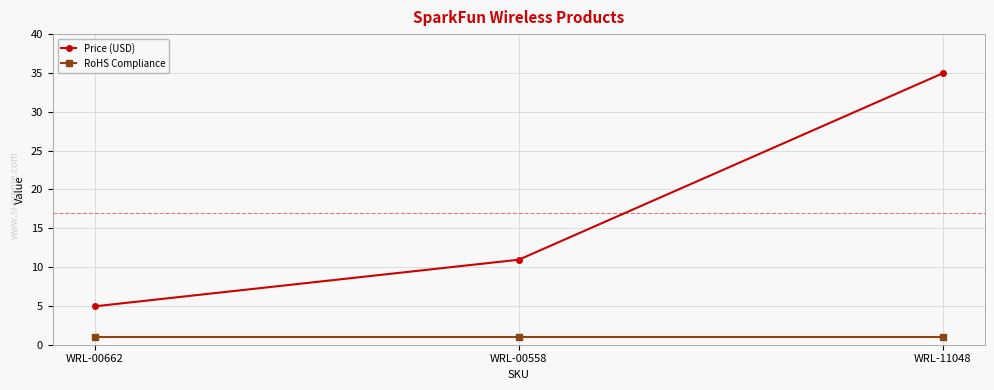

What is the average value of the RoHS Compliance series?

1.0